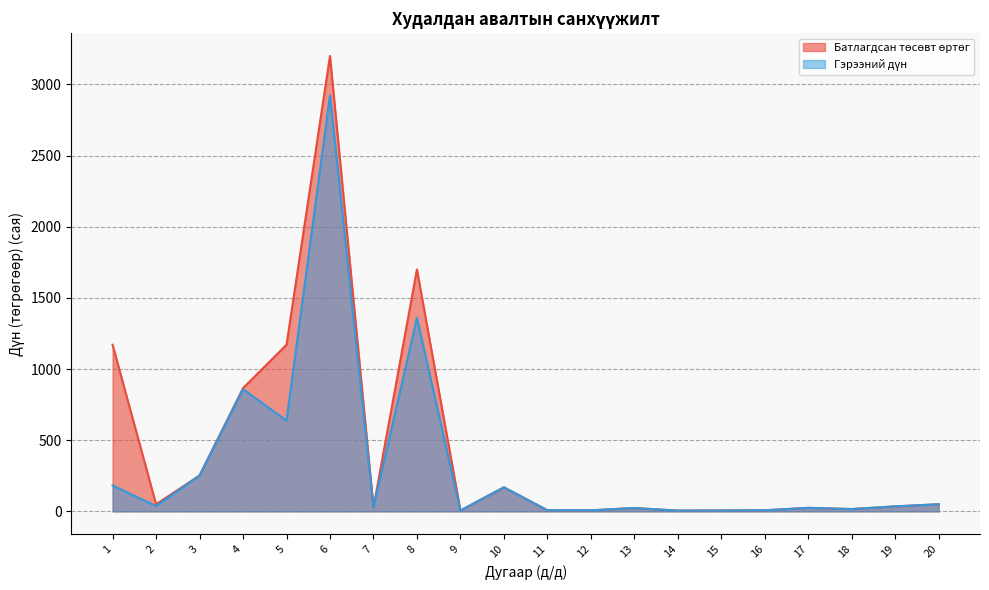

Does the chart display data point markers on the line(s)?

No